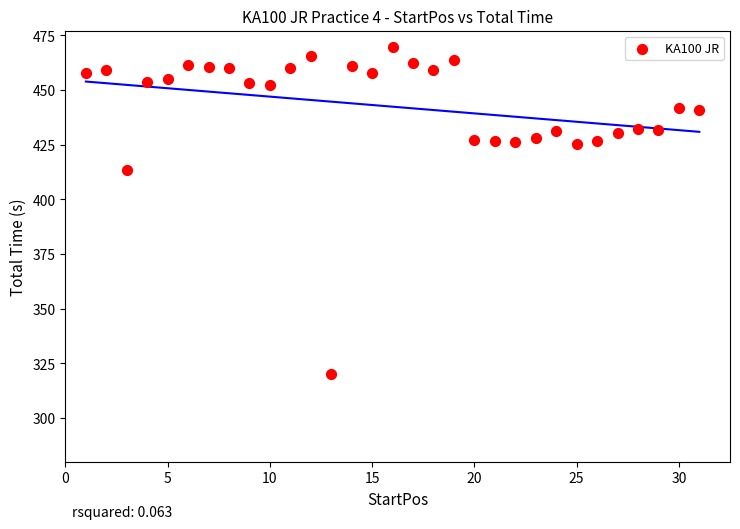

What Y value in the scatter plot is closest to 394?

413.4